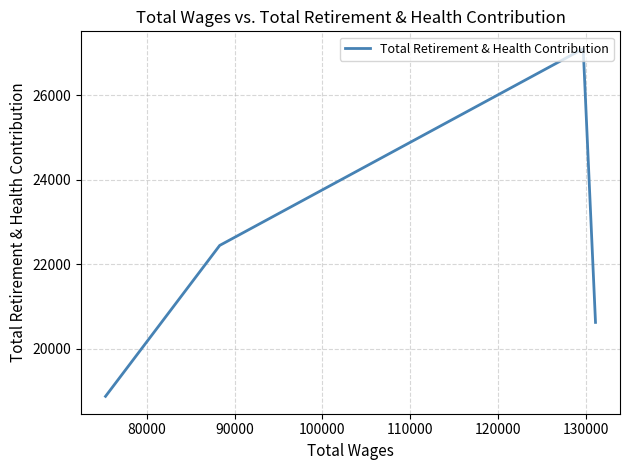

True or false: the data shows 45927 at 80000.

False